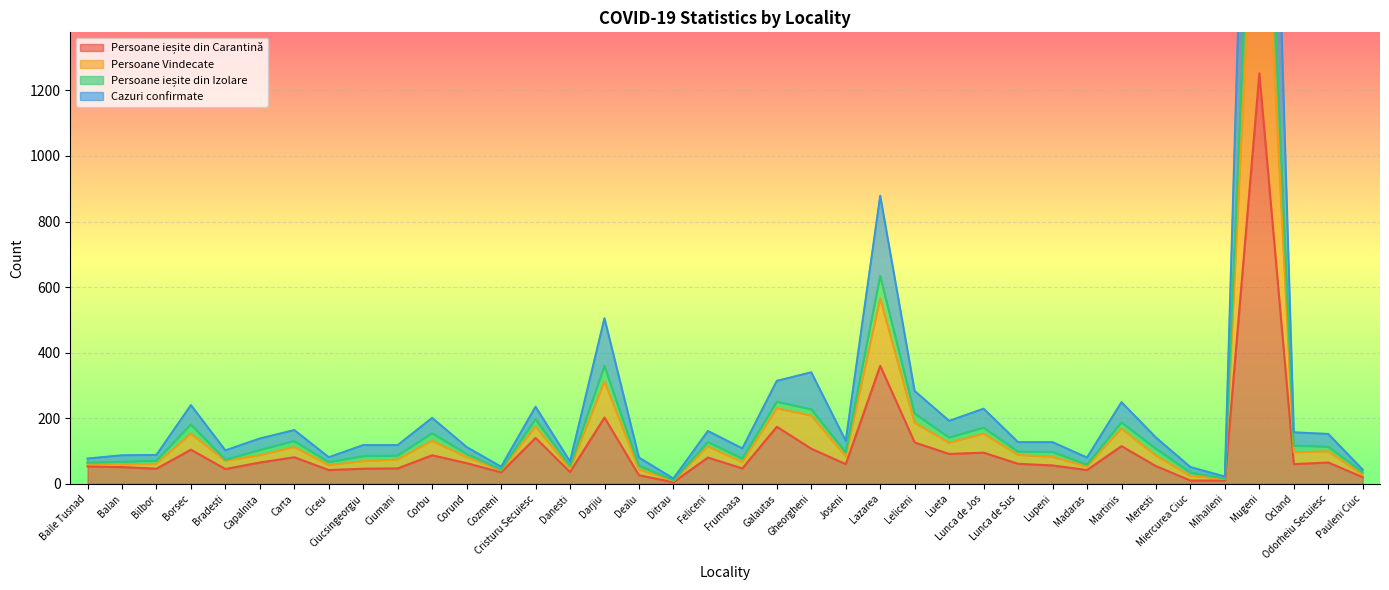

Is it true that Persoane Vindecate equals 155 at Ciucsingeorgiu?

False